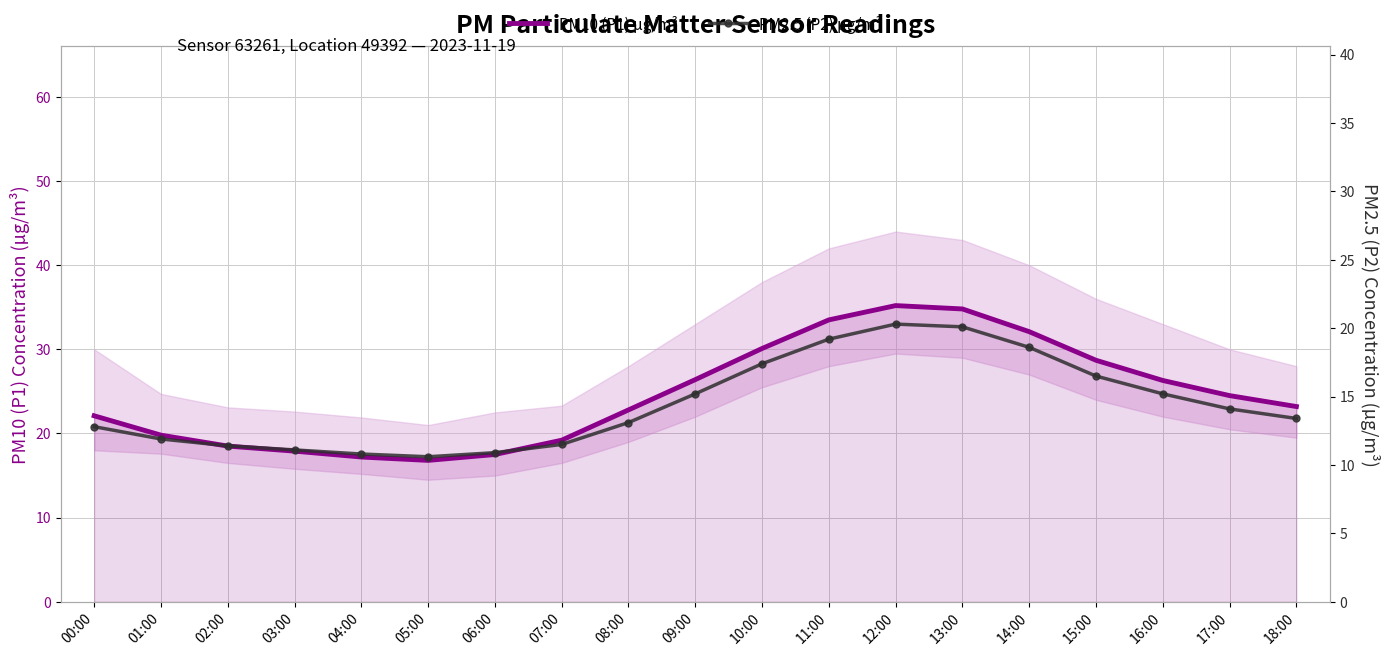

What is the sum of all PM10 (P1) µg/m³ values?

466.6